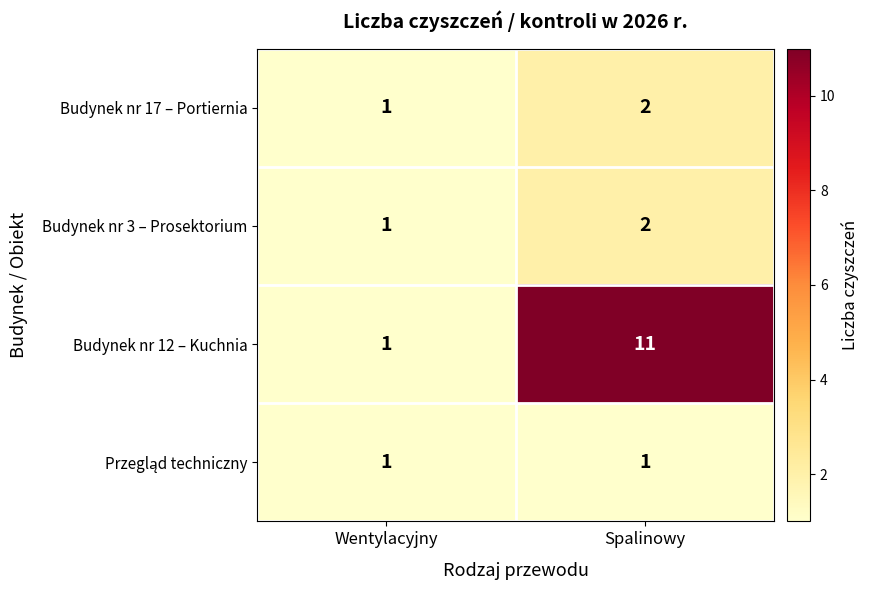

What is the spread (max minus min) of values at Spalinowy?

10